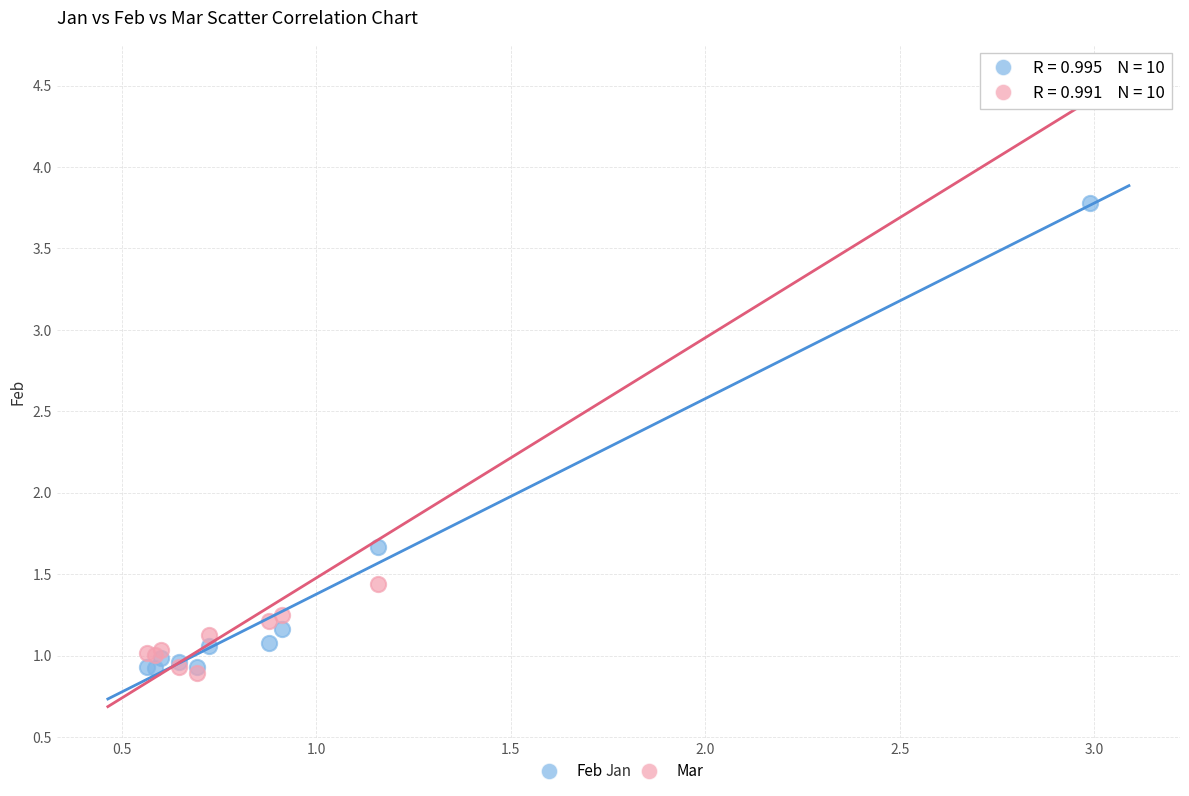

In the Mar series, what Y value is closest to 2?

1.4